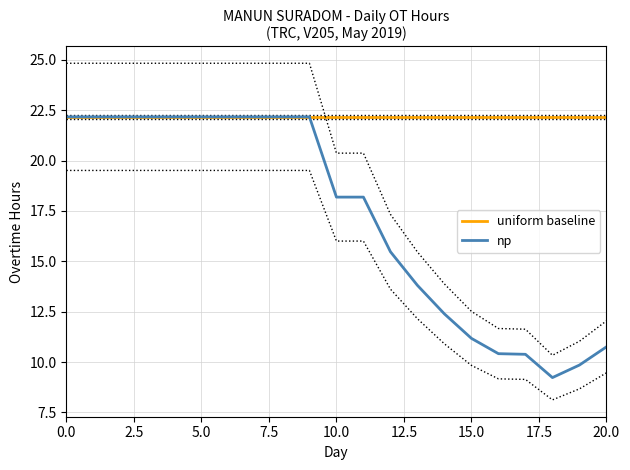

Which series has the largest total across all categories?

uniform baseline